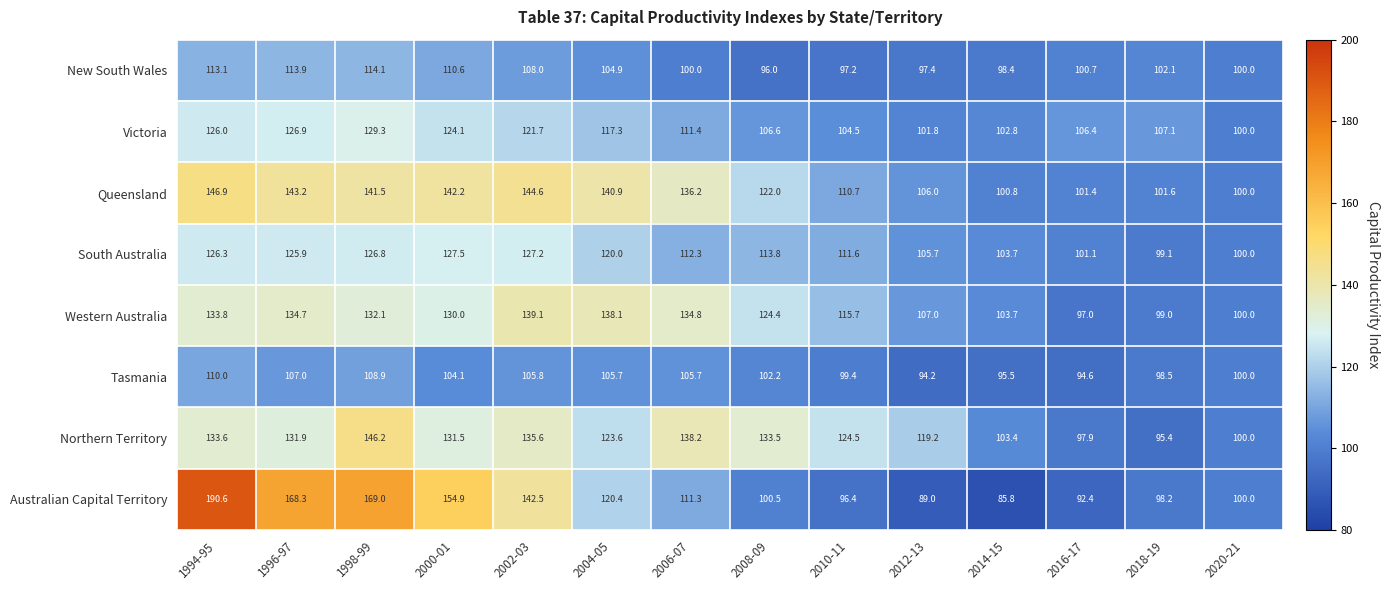

Which series changed the most between 1998-99 and 2018-19?

Australian Capital Territory